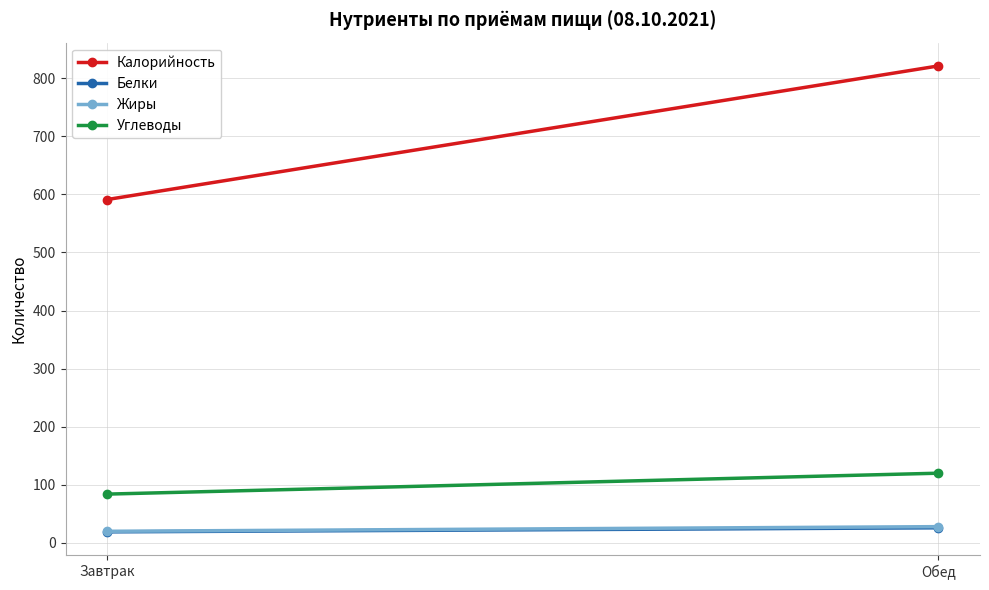

Reading right to left, what are all the values shown in this chart?

Калорийность: Обед=821	Завтрак=591
Белки: Обед=26	Завтрак=19
Жиры: Обед=28	Завтрак=20
Углеводы: Обед=120	Завтрак=84